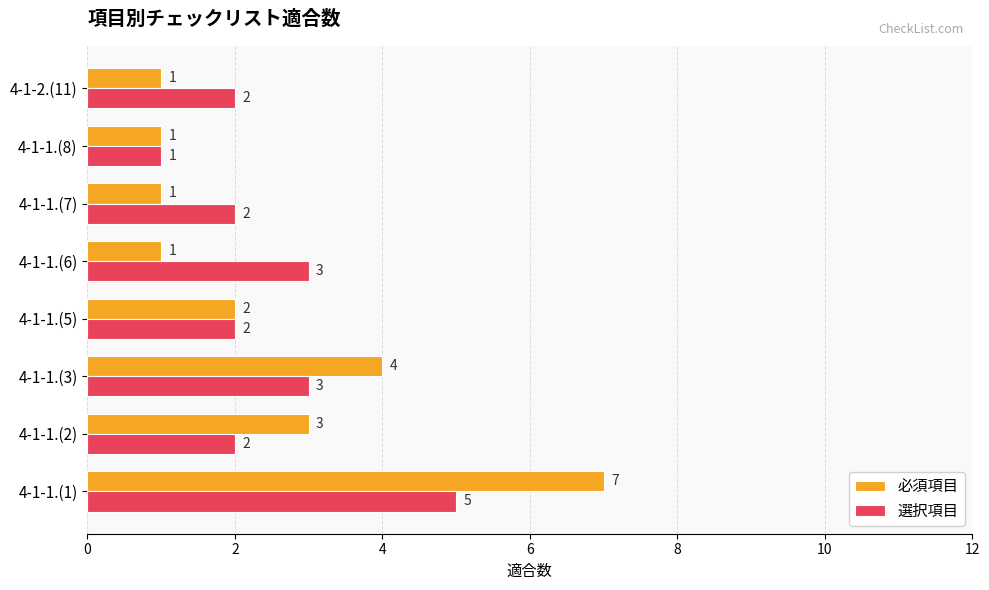

What is the total value across all series at 4-1-1.(7)?

3